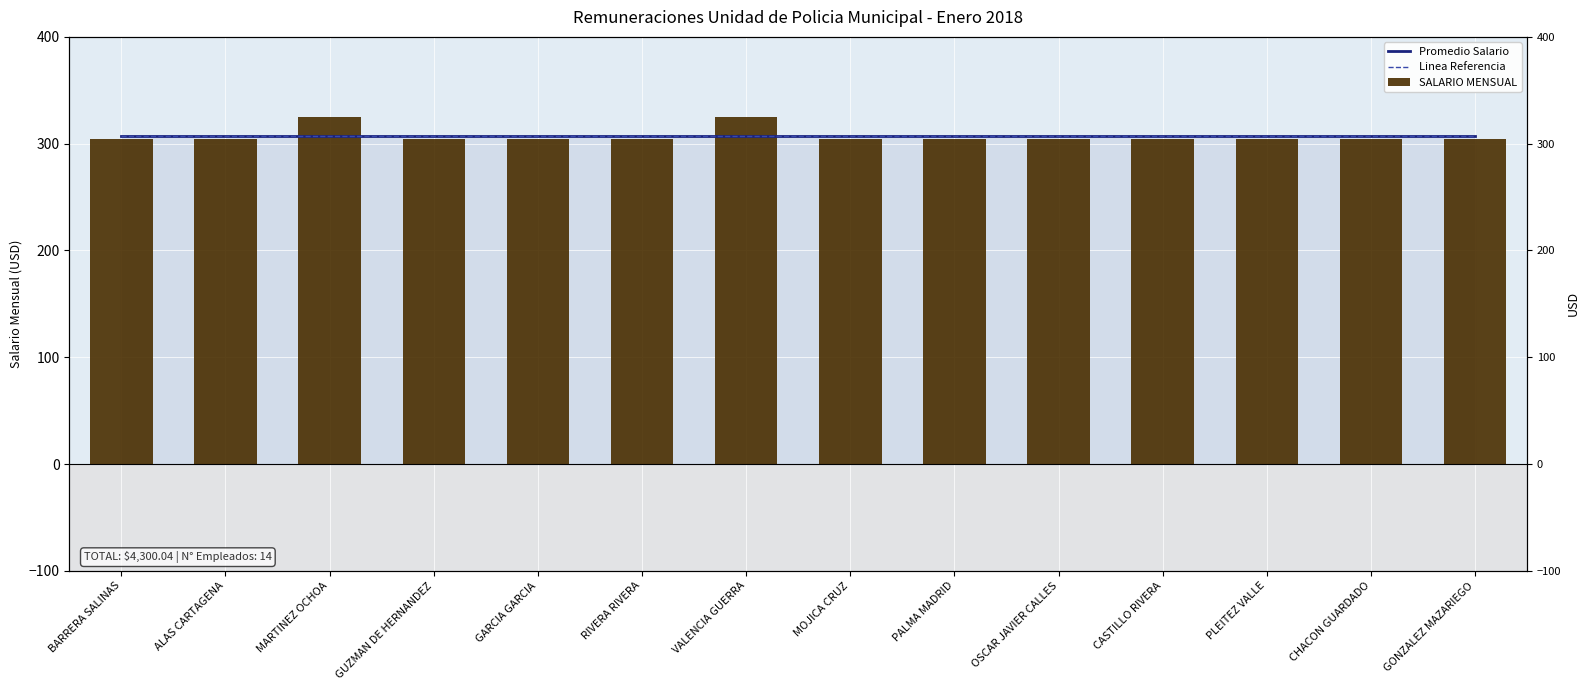

How many data points does each series have?

14